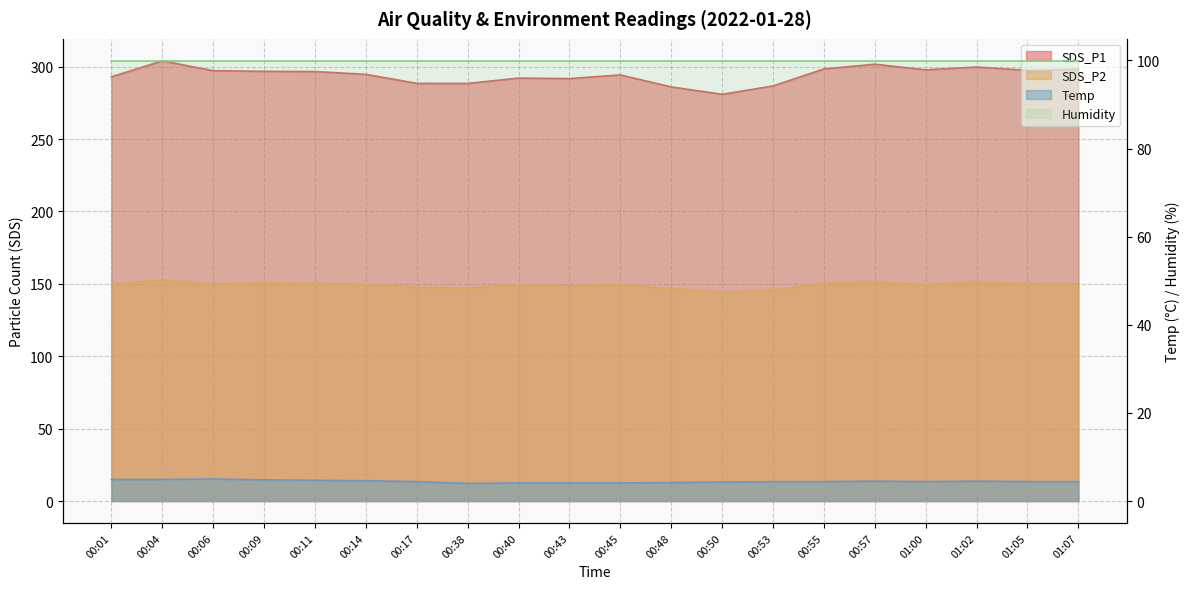

What is the difference between the maximum and second lowest values in the SDS_P2 series?

7.0